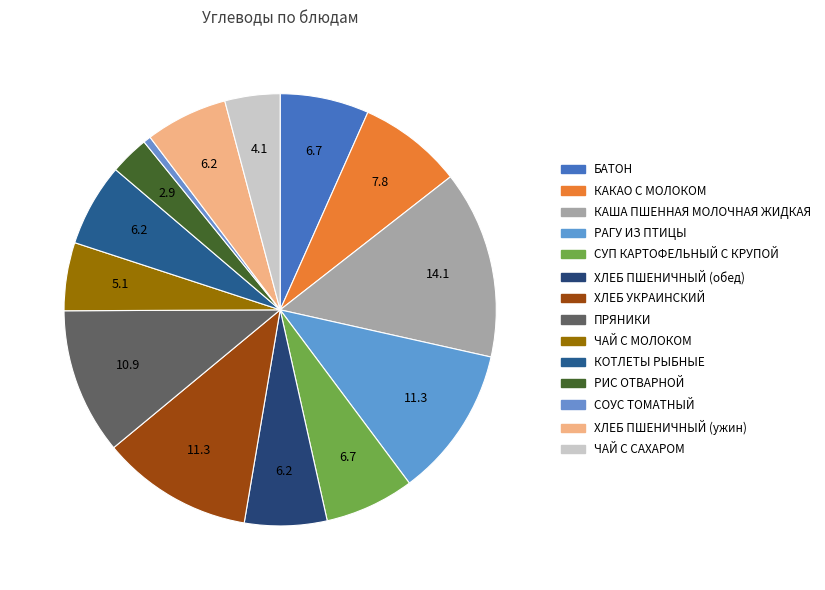

How many slices are in this pie chart?

14